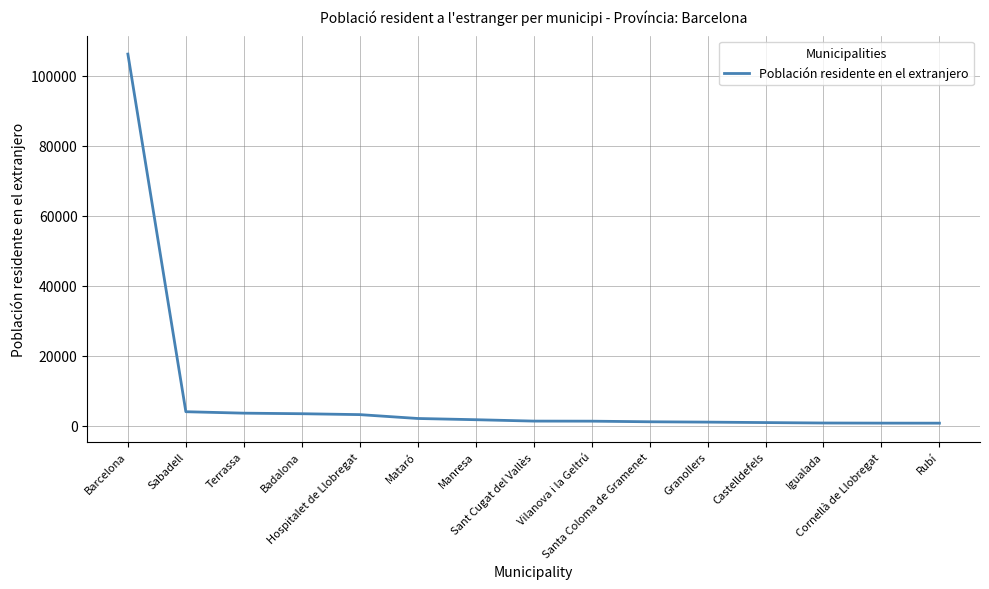

Between Hospitalet de Llobregat and Sant Cugat del Vallès, which is larger?

Hospitalet de Llobregat